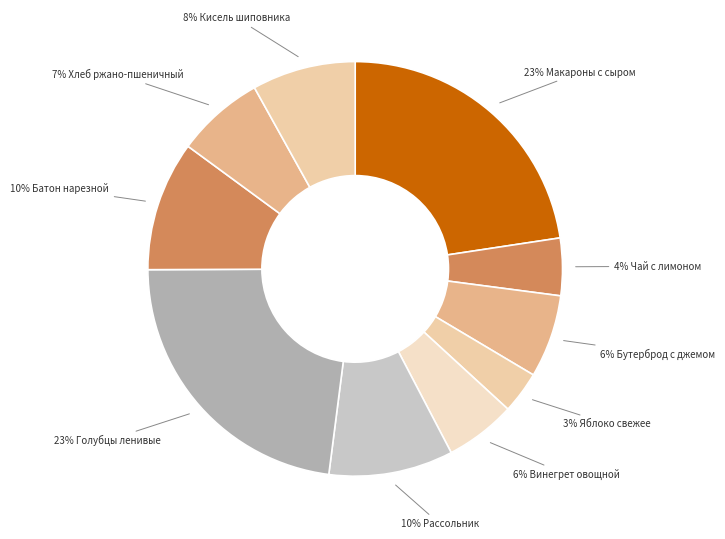

To the nearest percent, what is the average slice percentage?

10%